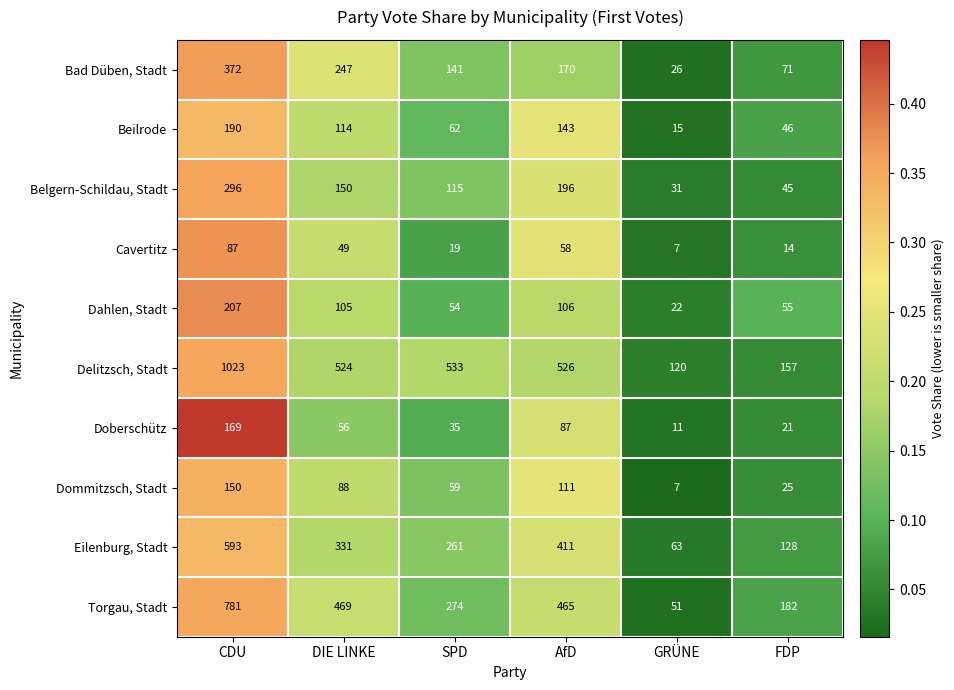

What is the difference between the maximum and minimum values in the Eilenburg, Stadt series?

530